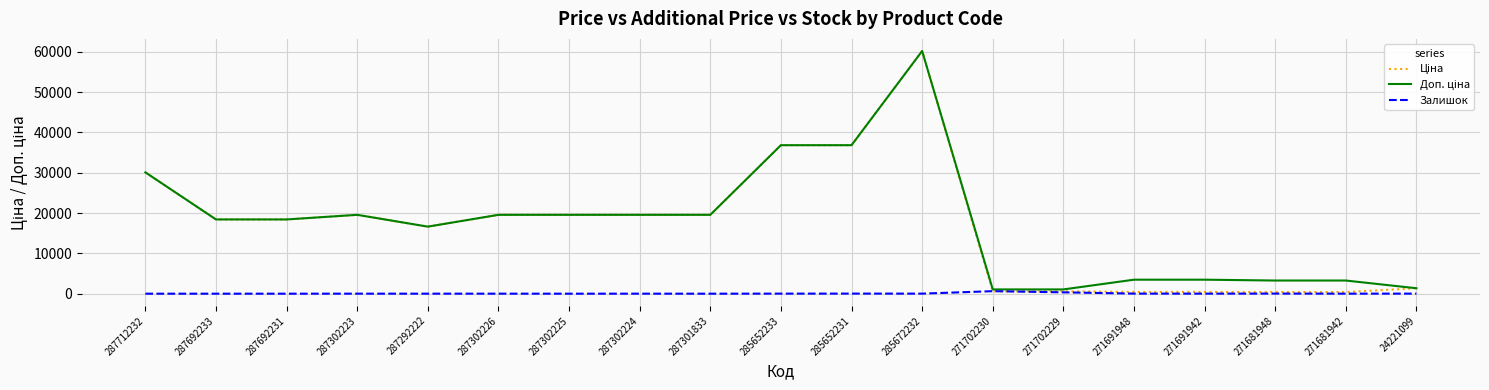

What is the maximum value shown in the chart?

60205.6